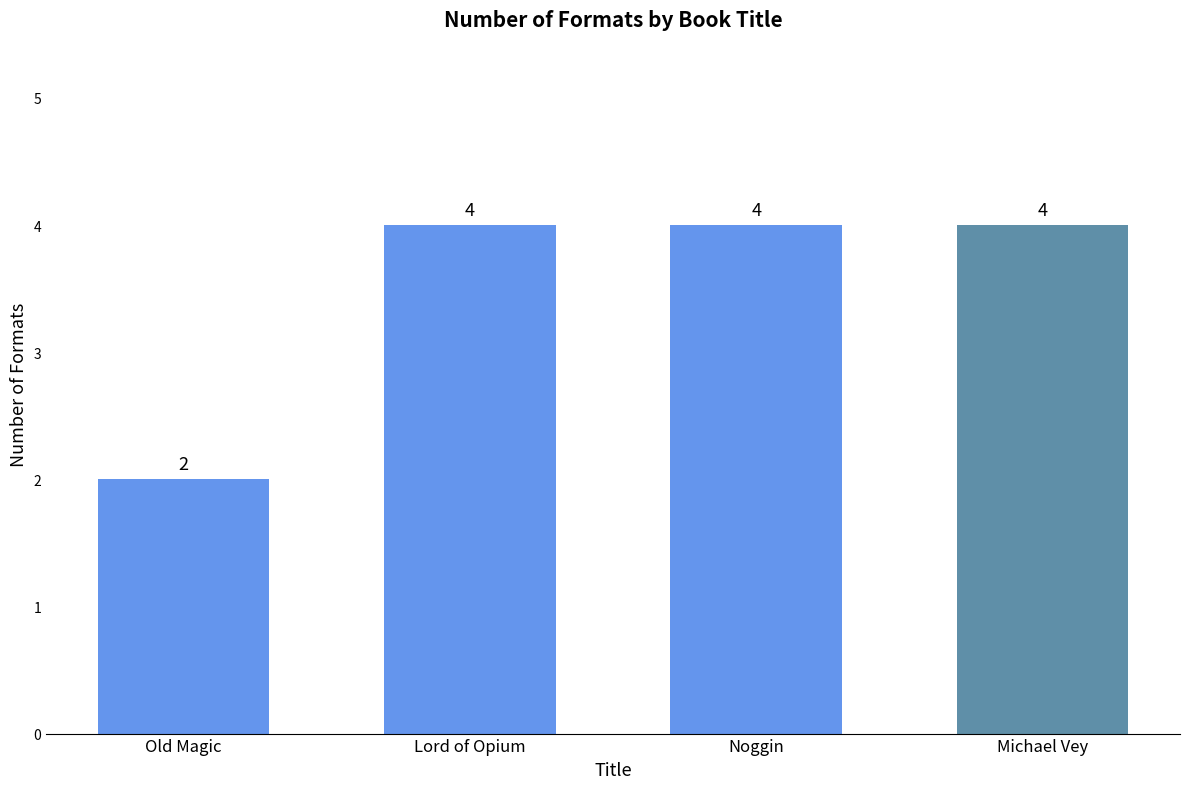

Count the values in the range 4 to 5.

3